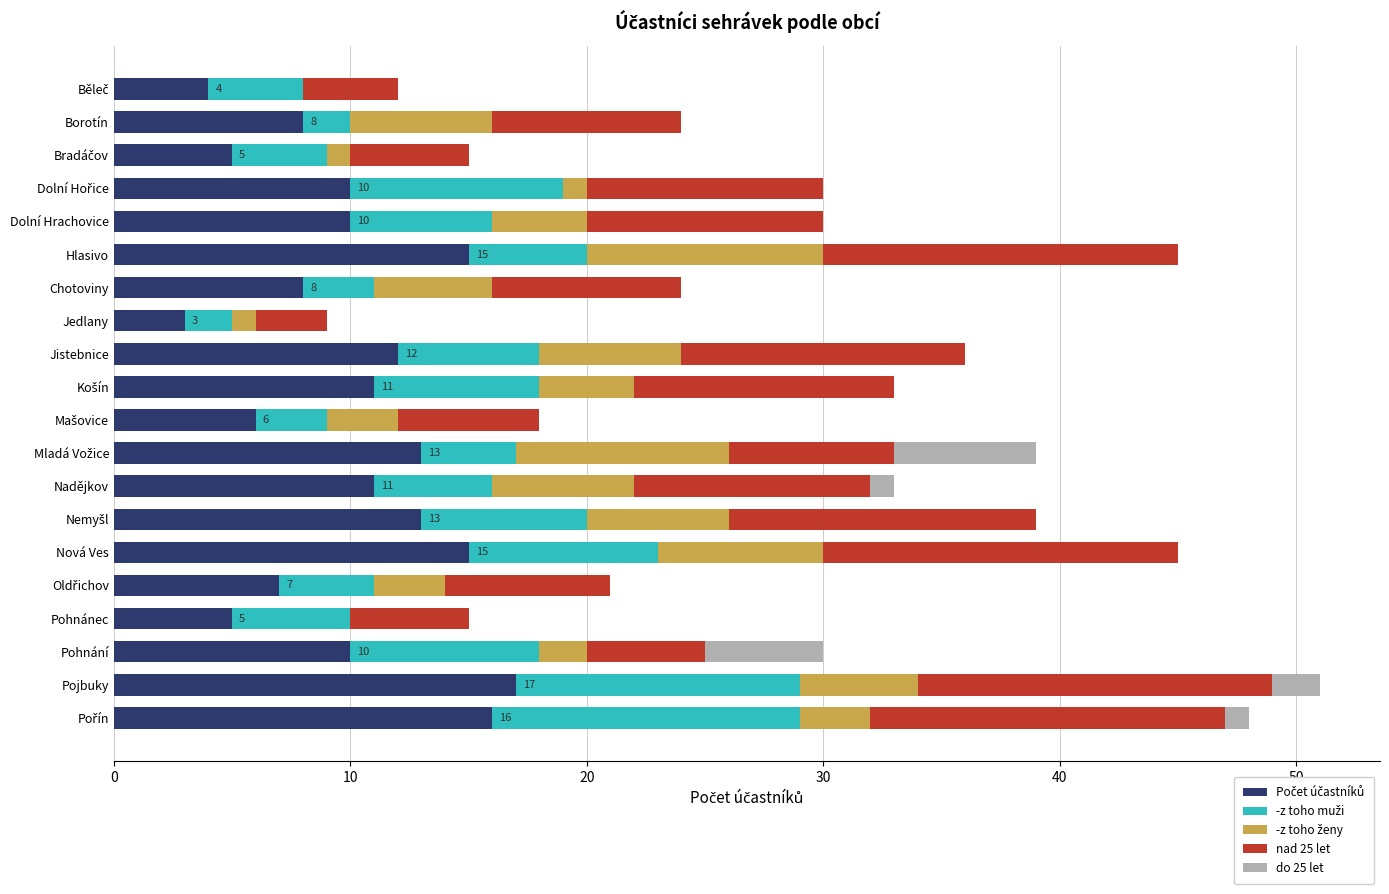

What is the total value across all series at Chotoviny?

24